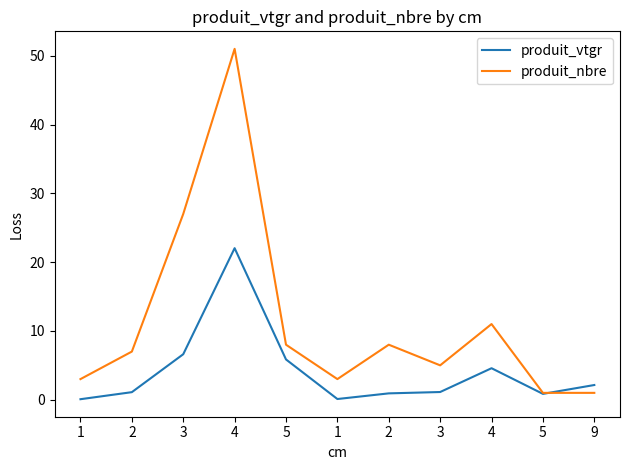

Reading left to right, transcribe all the data shown in this chart.

produit_vtgr: 0.1	1.1	6.6	22.0	5.9	0.1	0.9	1.1	4.6	0.9	2.1
produit_nbre: 3.0	7.0	27.0	51.0	8.0	3.0	8.0	5.0	11.0	1.0	1.0